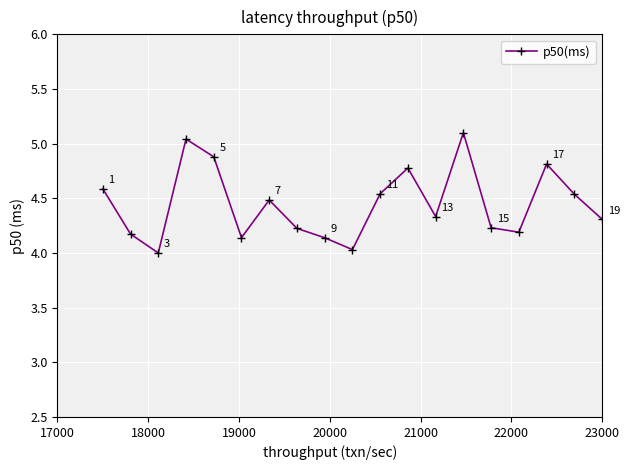

How many points are lower than both their immediate neighbors (excluding endpoints)?

5